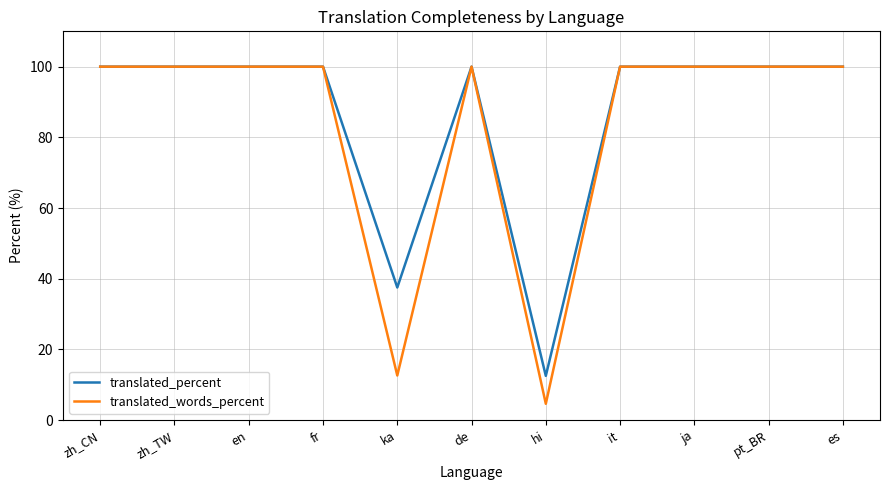

What is the approximate value of translated_percent at pt_BR?

100.0